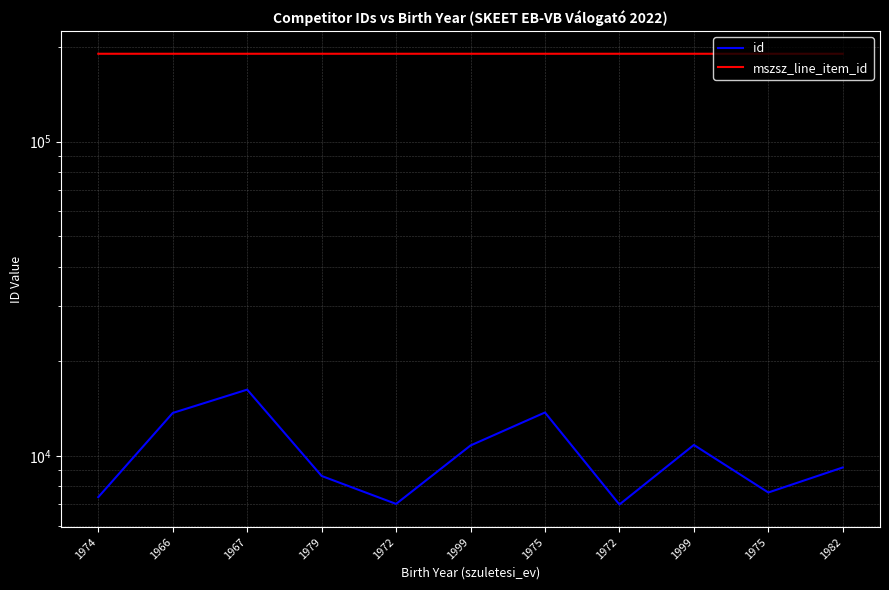

What is the average value of the id series?

10197